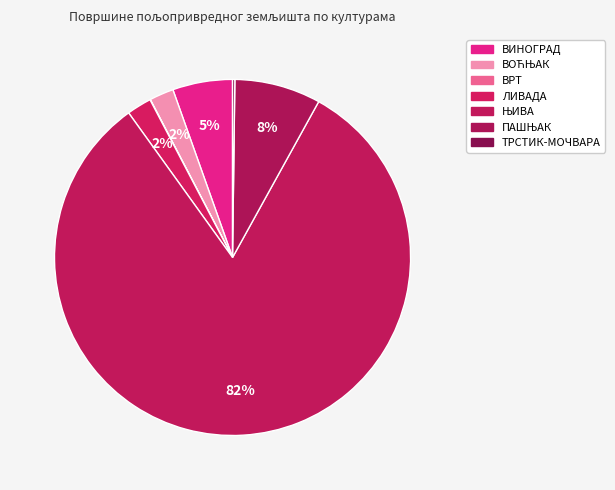

The ЛИВАДА slice represents 2% of the pie. True or false?

True